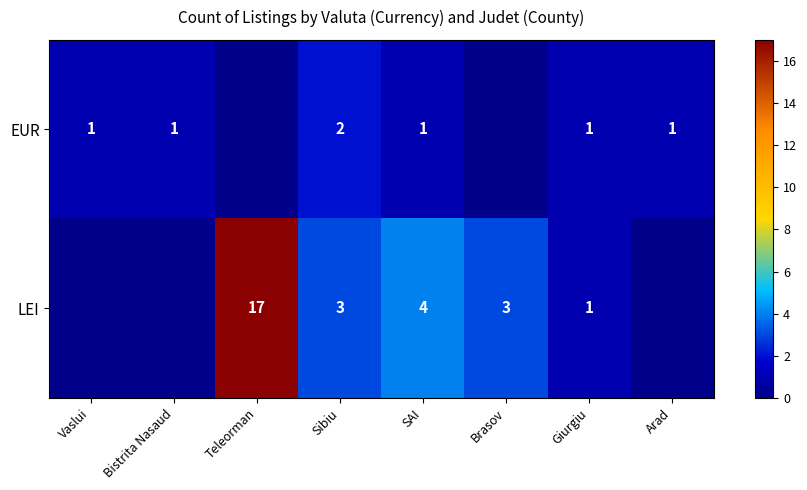

Is it true that LEI equals 17 at Teleorman?

True